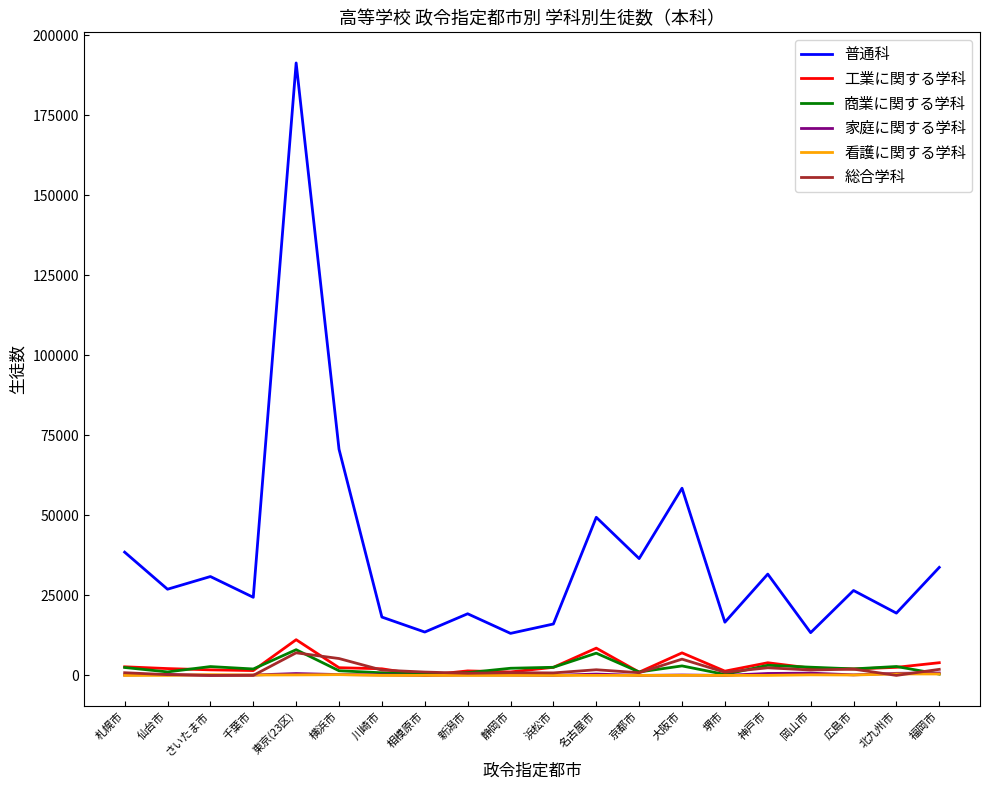

Which series has the largest total across all categories?

普通科